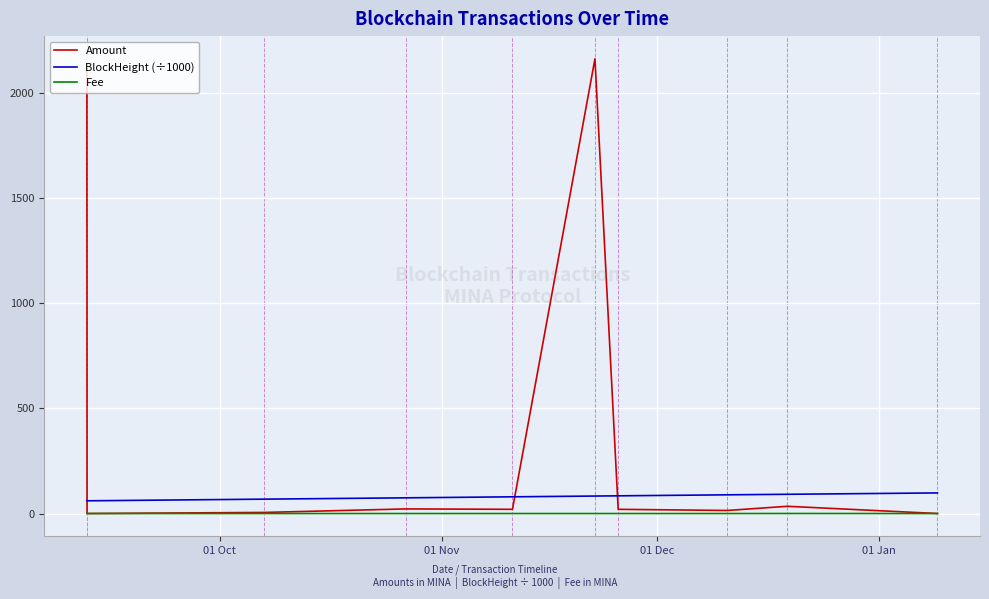

Which series has the widest spread of values?

Amount